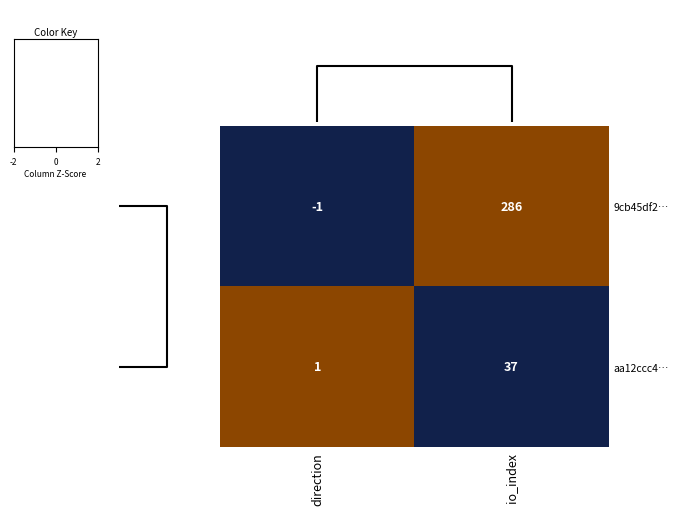

What is the difference between the maximum and minimum values in the aa12ccc4… series?

36